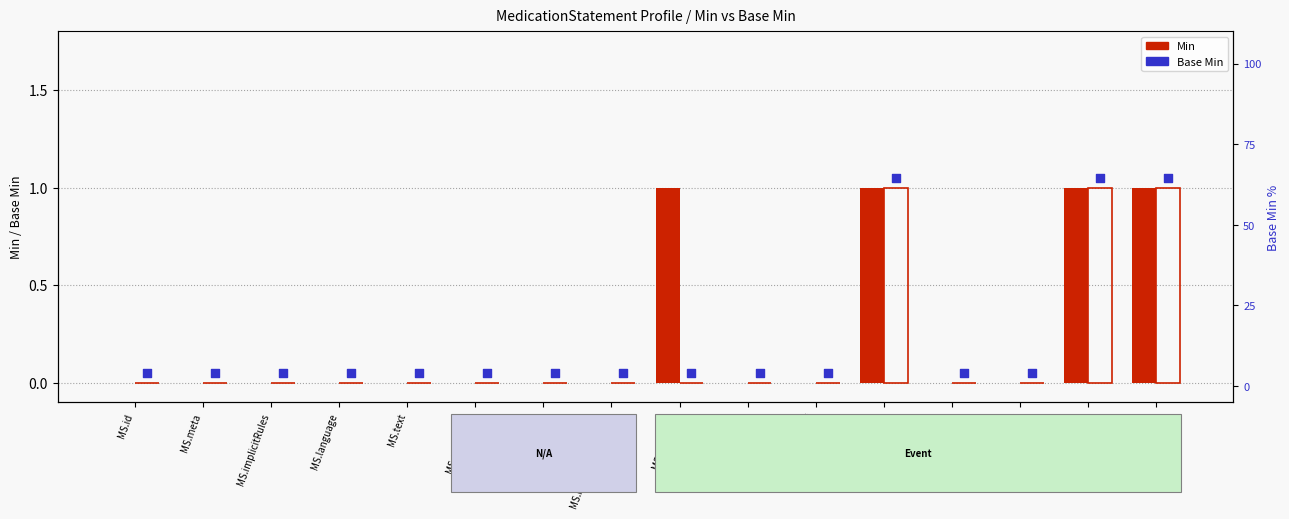

Which series has the largest total across all categories?

Min